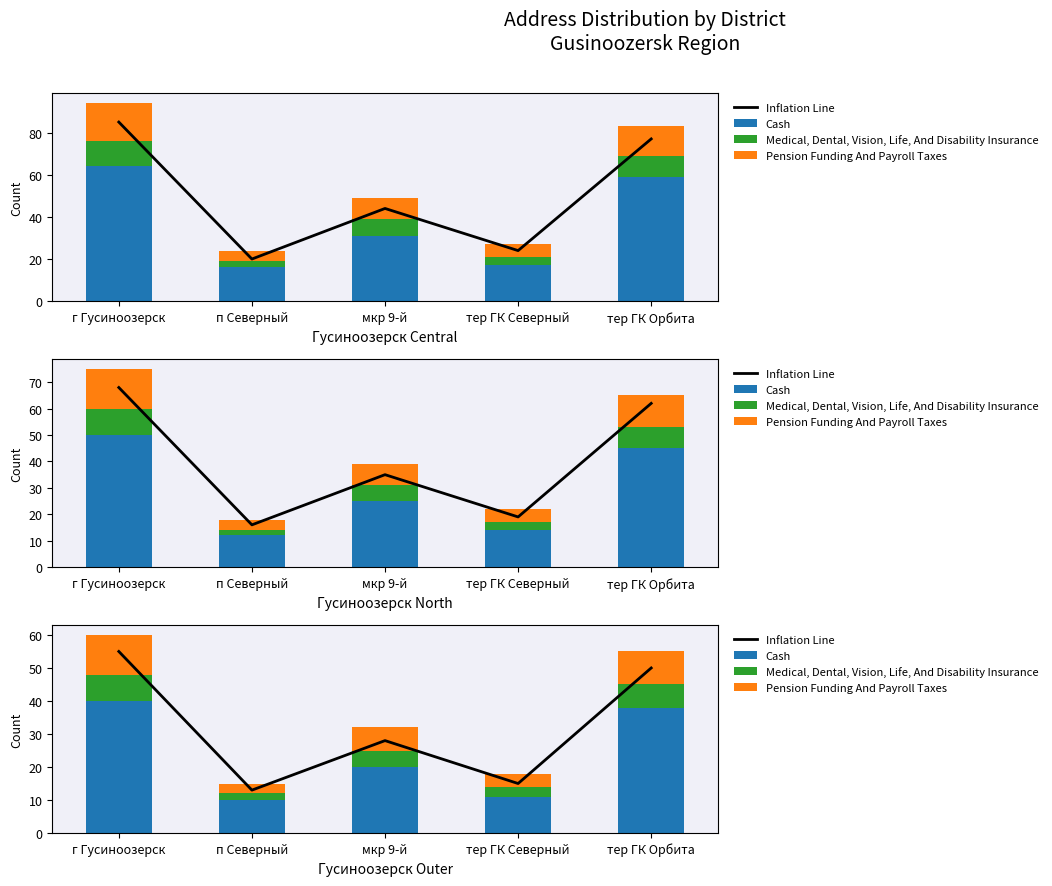

What is the label of the 4th bar from the left?

тер ГК Северный